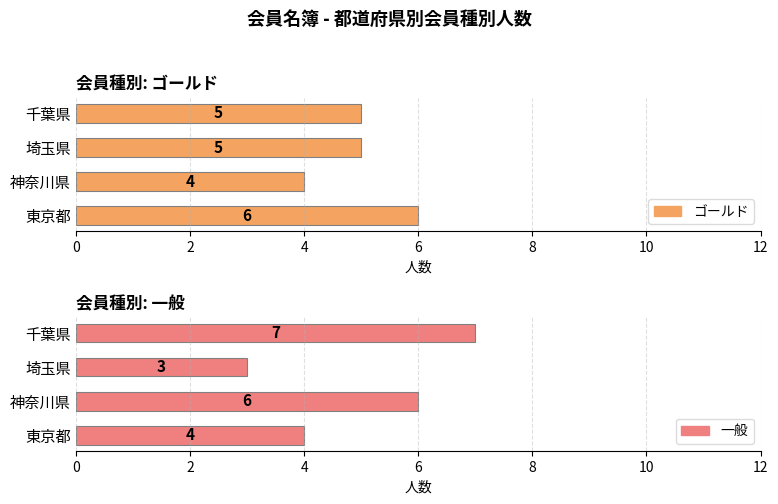

Which series changed the most between 神奈川県 and 千葉県?

ゴールド